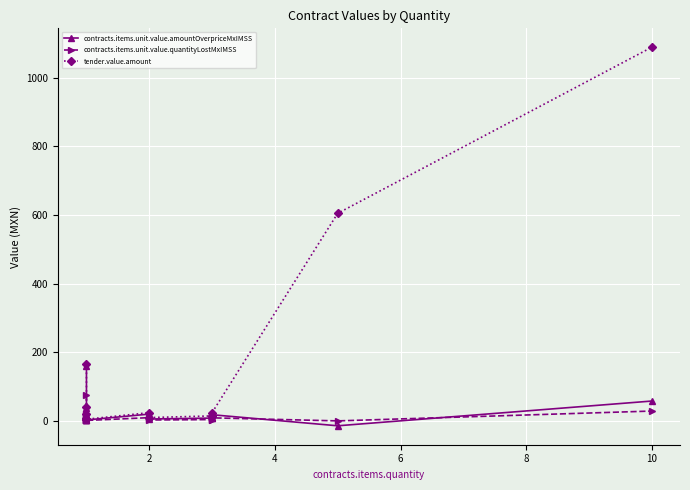

What is the difference between the maximum and second lowest values in the contracts.items.unit.value.quantityLostMxIMSS series?

75.4